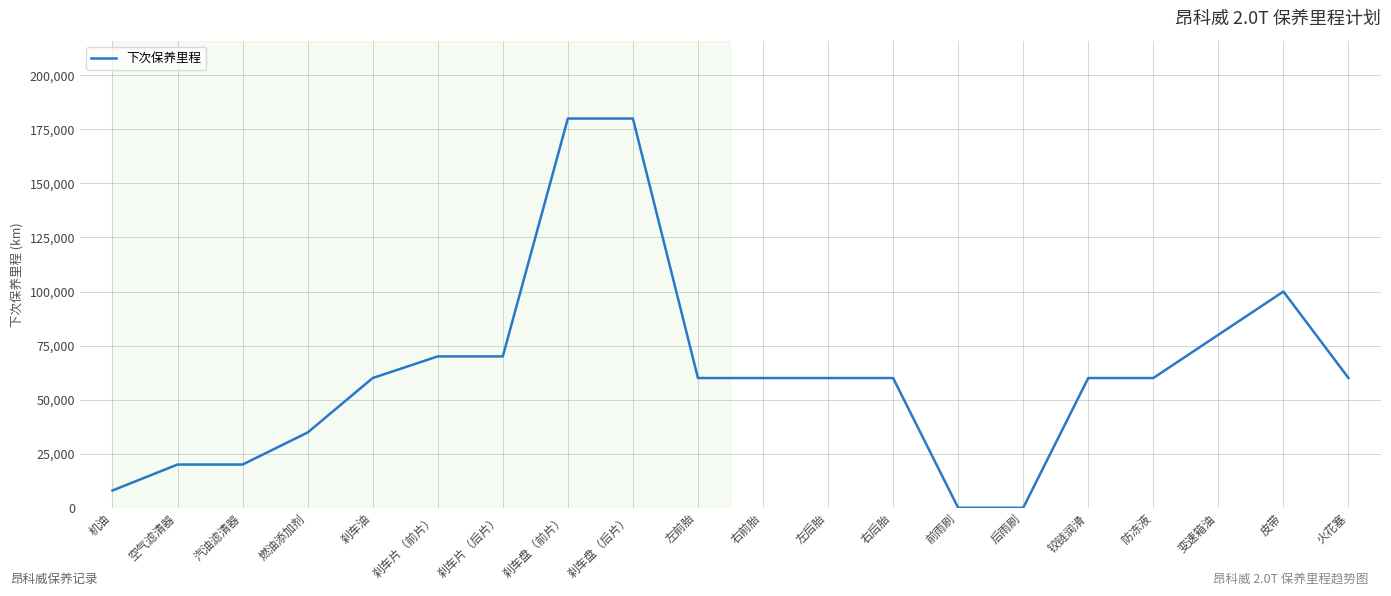

At which label is the value closest to 90000?

变速箱油